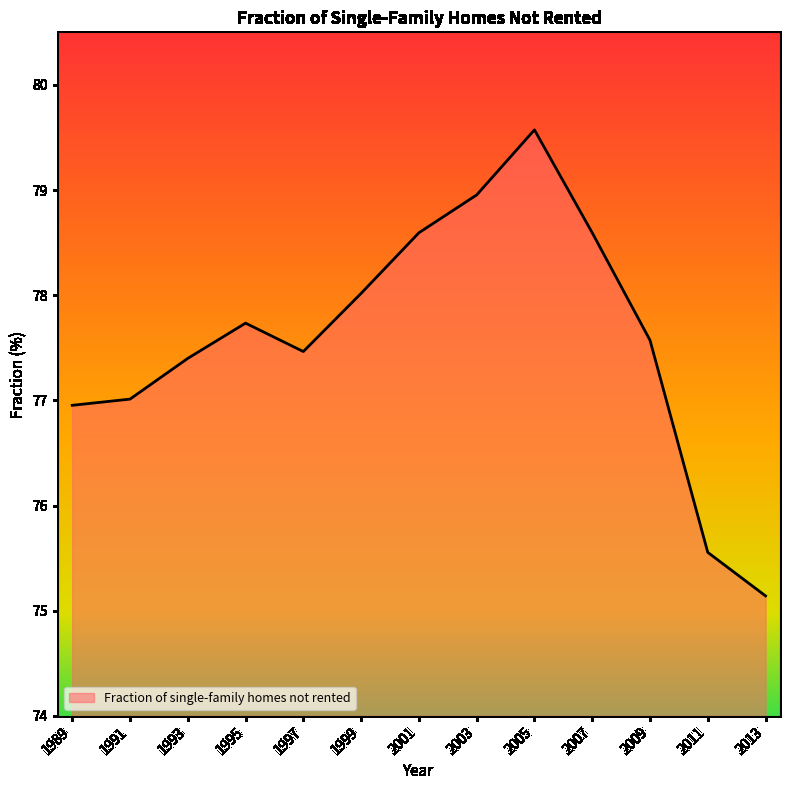

Reading right to left, list all the values displayed in this chart.

75.1	75.6	77.6	78.6	79.6	79.0	78.6	78.0	77.5	77.7	77.4	77.0	77.0